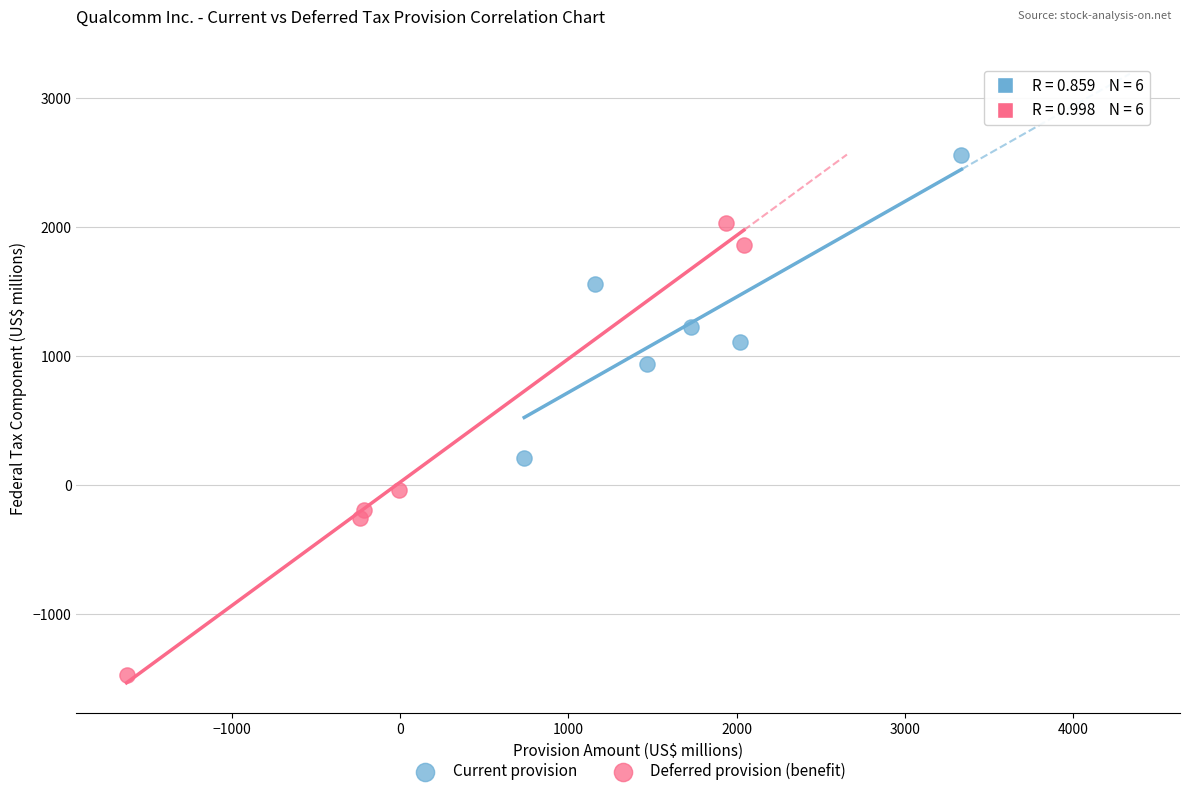

Which series has the widest spread of Y values?

Deferred provision (benefit)